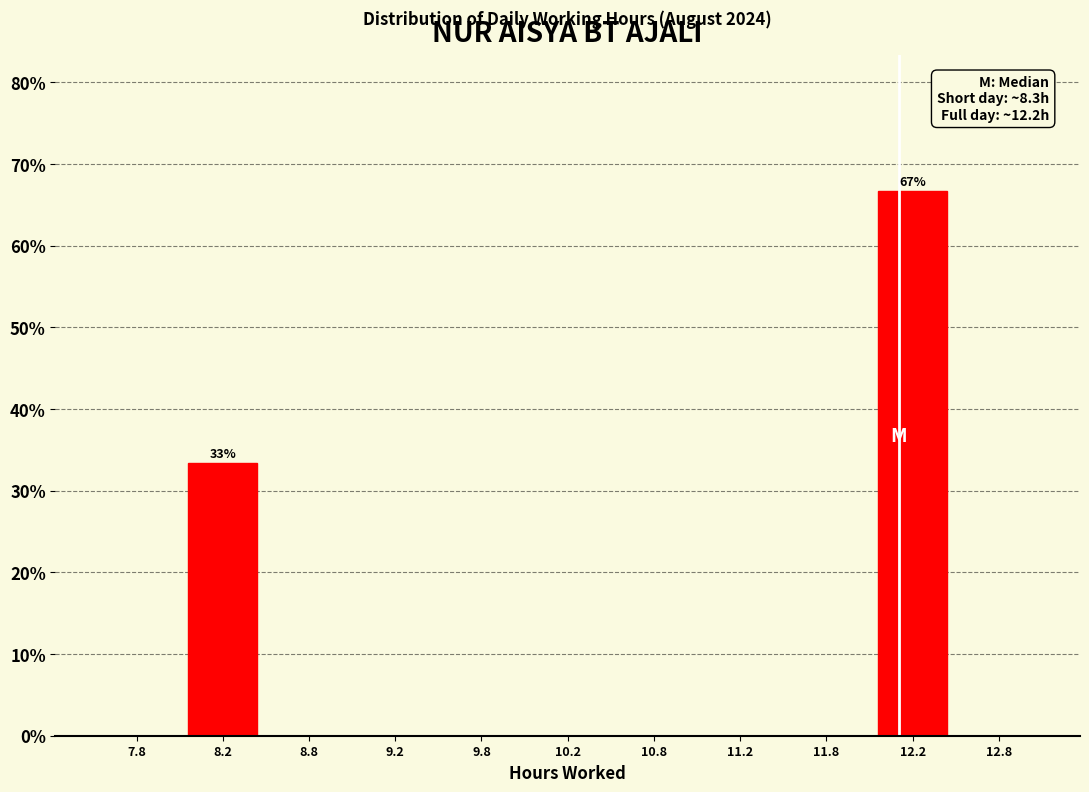

Over which range of the x-axis is the bar tallest?

12.0 to 12.5